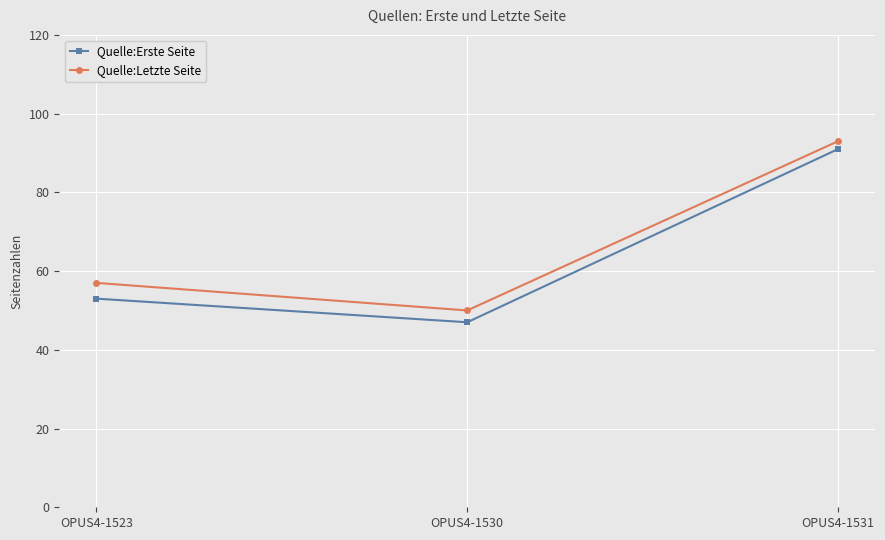

What is the sum of all Quelle:Letzte Seite values?

200